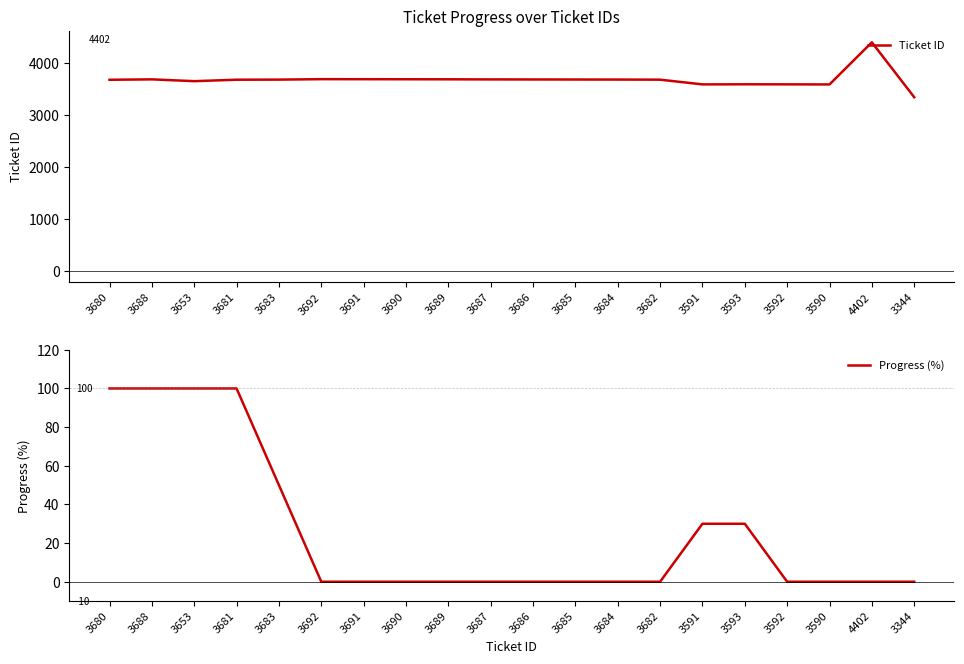

The value of Ticket ID at 3592 is 1708. True or false?

False